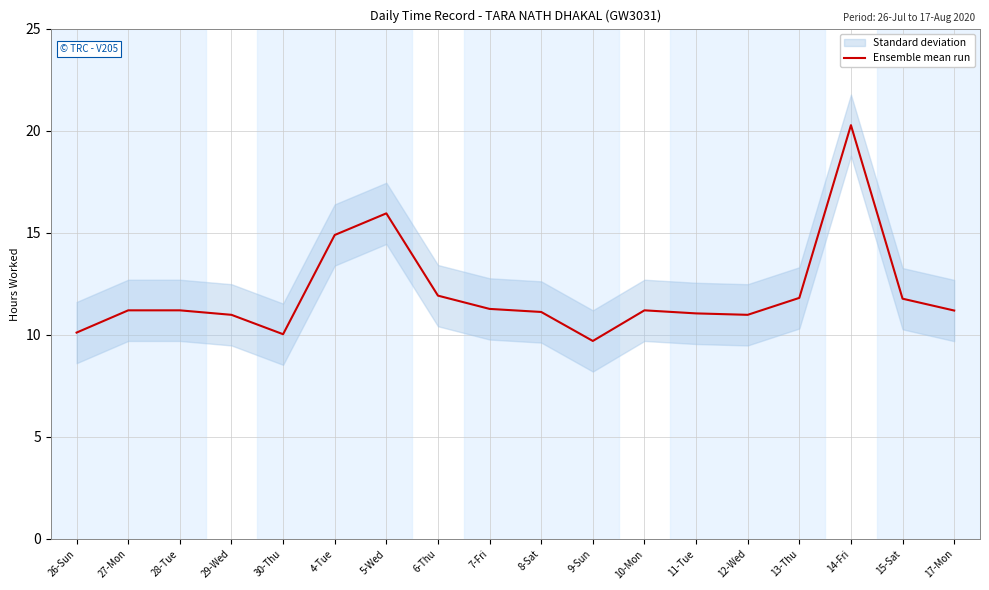

How many values exceed 11?

13